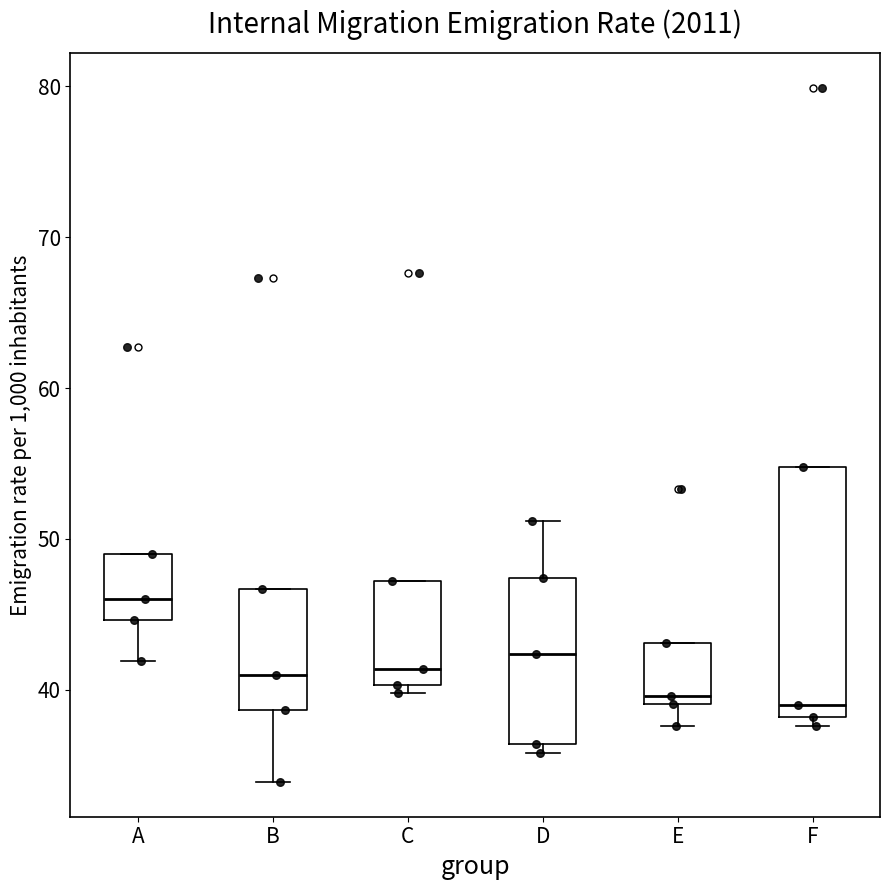

Comparing the boxes themselves (not the whiskers), which one is the tallest?

F